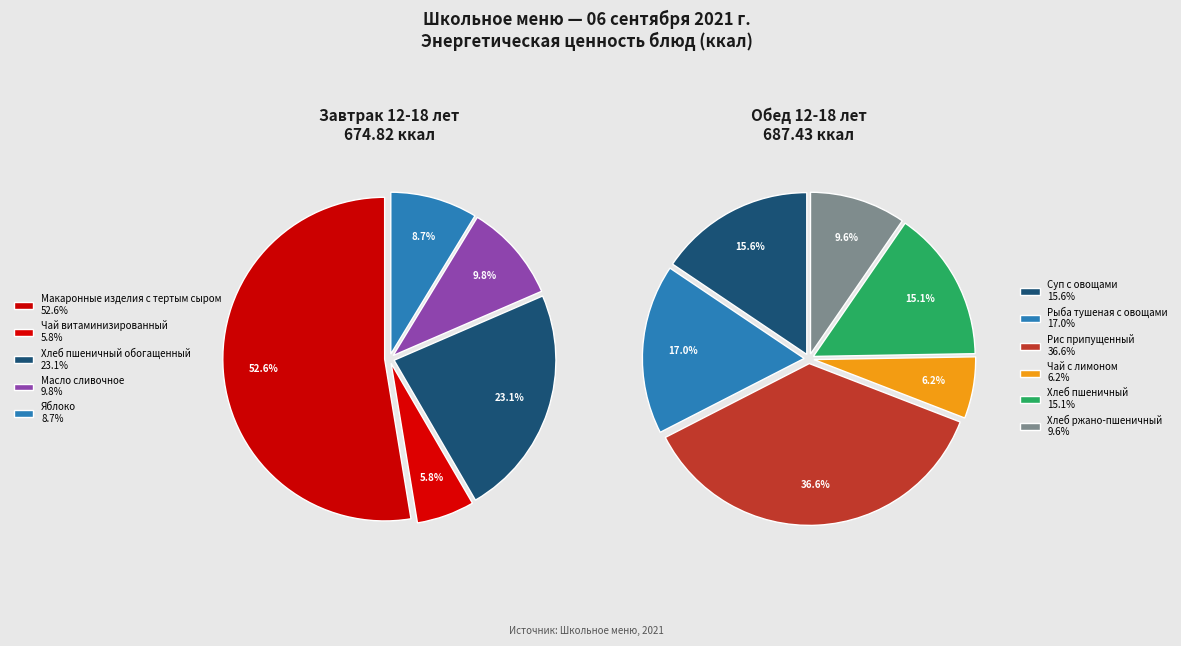

How many slices are in this pie chart?

5